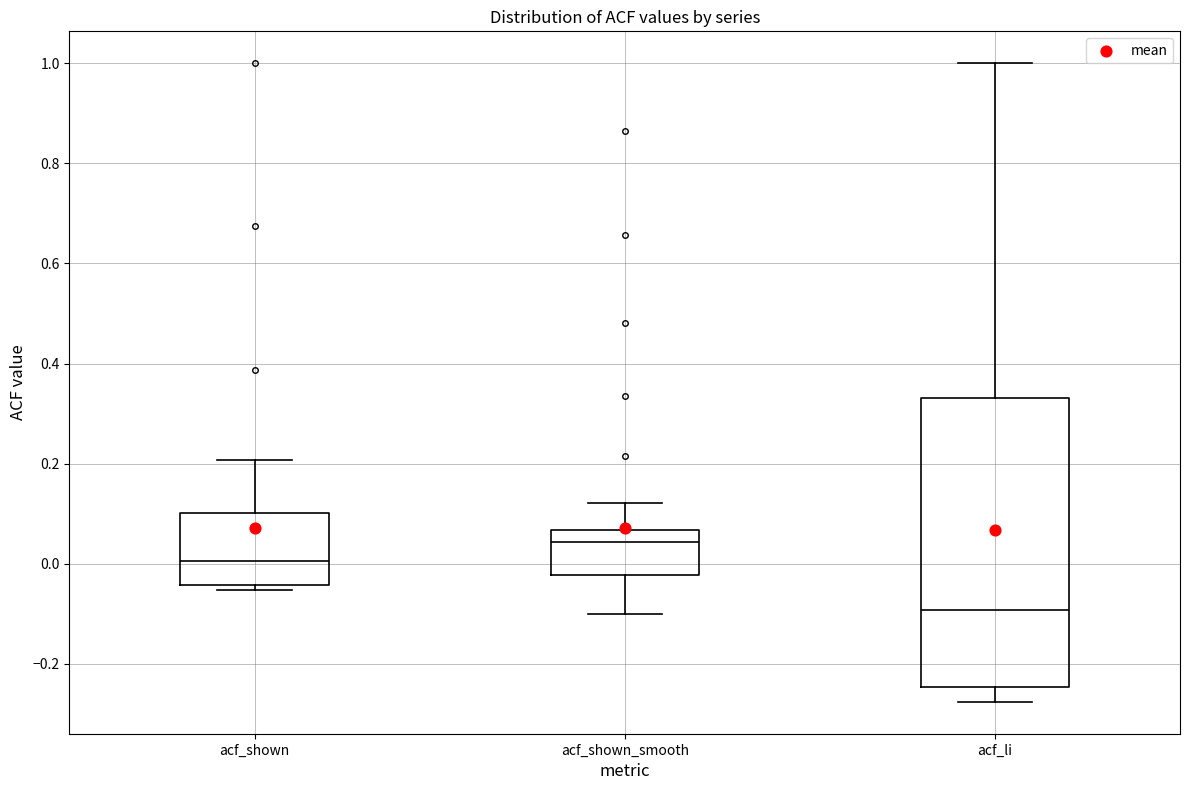

Where does the upper whisker of the box for acf_li end on the y-axis? The values are not printed on the chart, so give them approximately, as read against the axis.

1.00